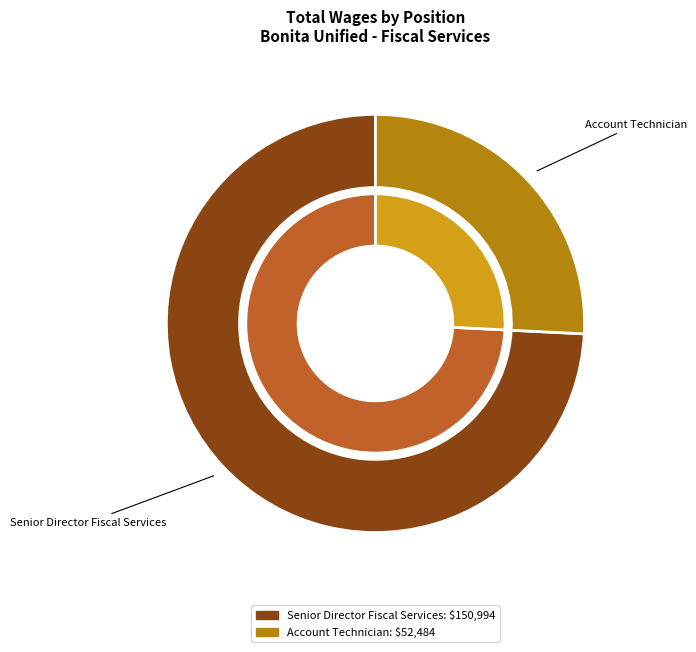

To the nearest percent, what is the difference between the Senior Director Fiscal Services and Account Technician slice percentages?

48%